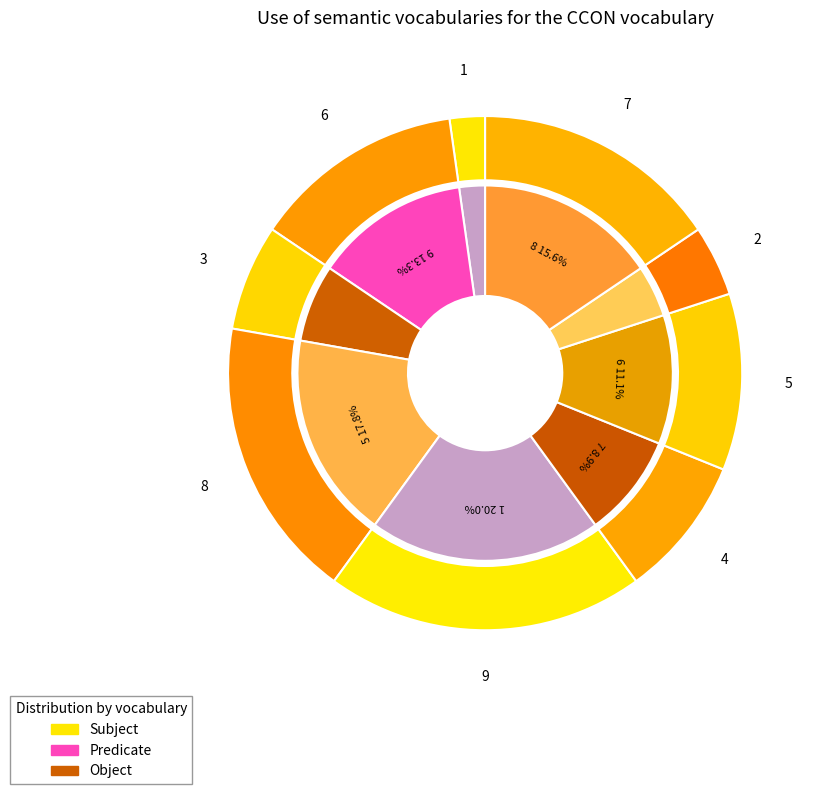

To the nearest percent, what is the difference between the 1 and 5 slice percentages?

2%